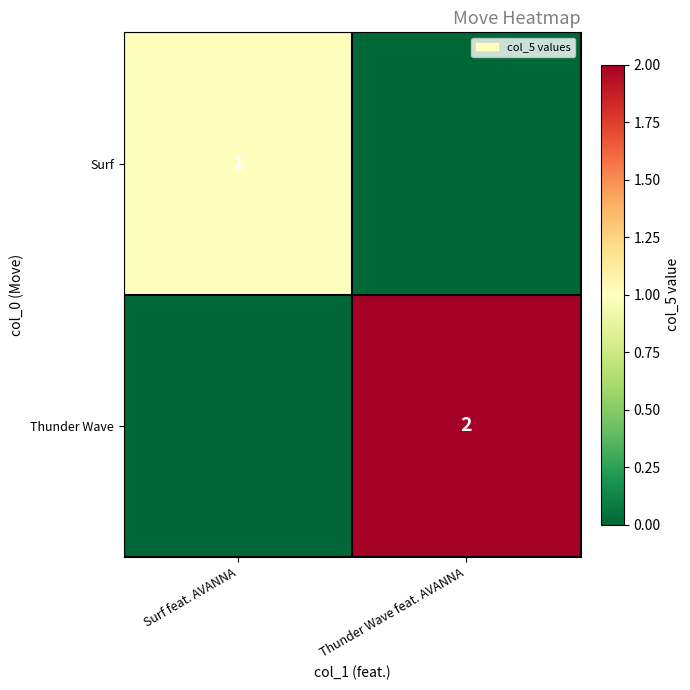

The Surf series shows 1 at Surf feat. AVANNA. True or false?

True